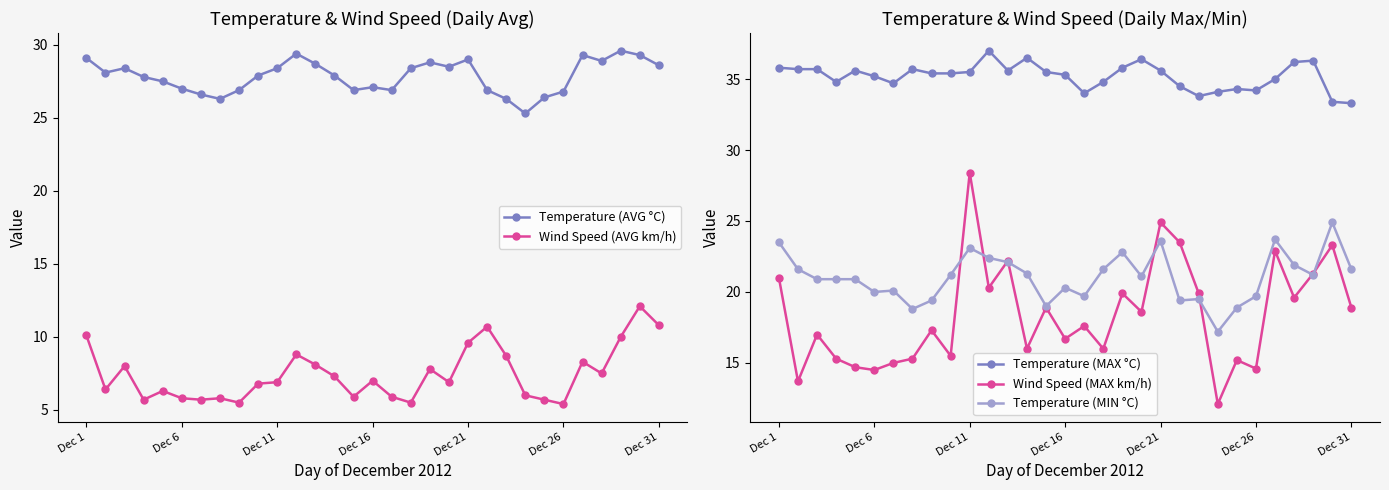

What is the minimum value for Wind Speed (AVG km/h)?

5.4